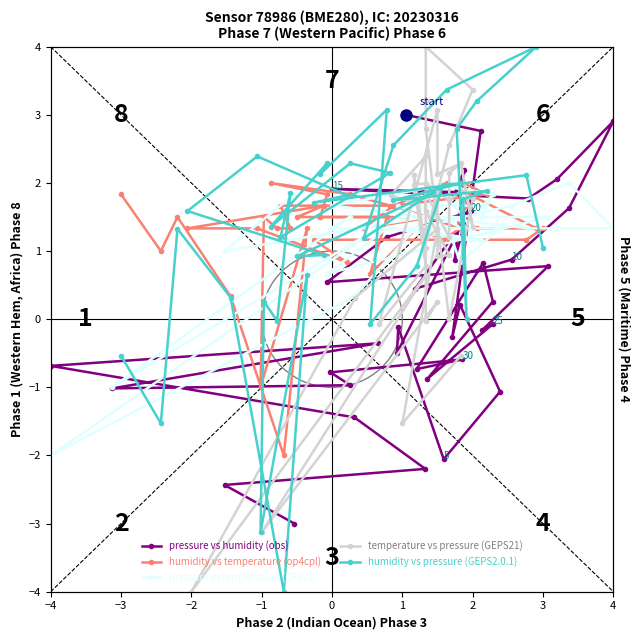

The value of humidity vs pressure (GEPS2.0.1) at 3 is 1.0. True or false?

True